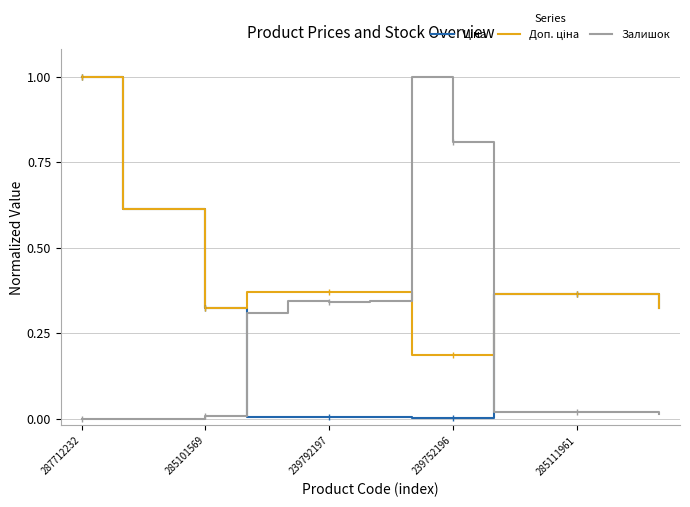

How many lines are shown in the chart?

3